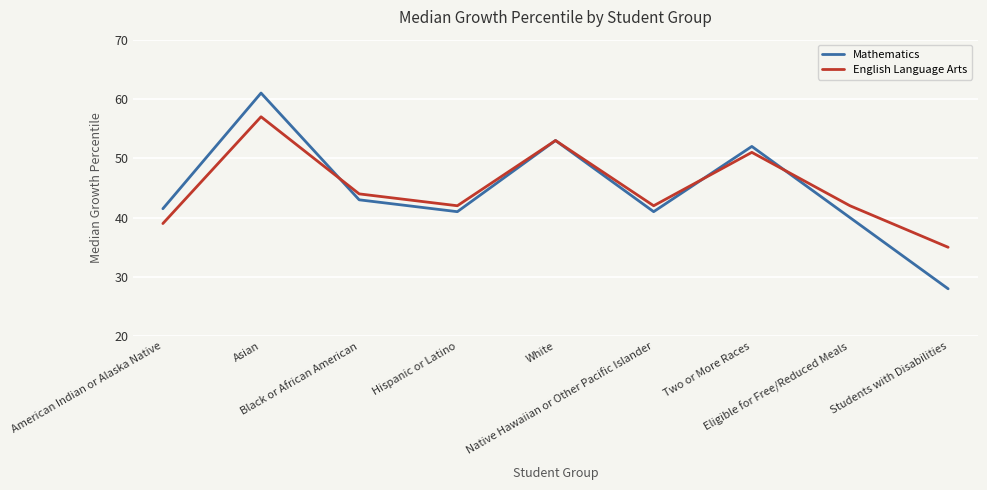

How many series are shown in this chart?

2